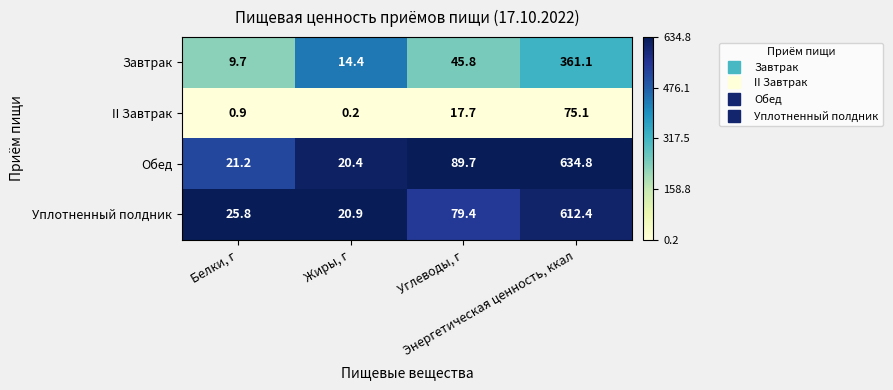

Which series has the largest total across all categories?

Обед